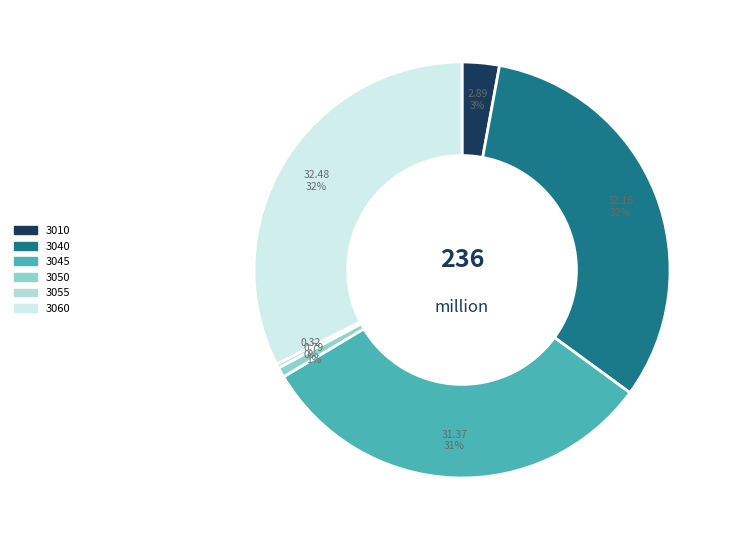

Count the number of slices in the pie.

6